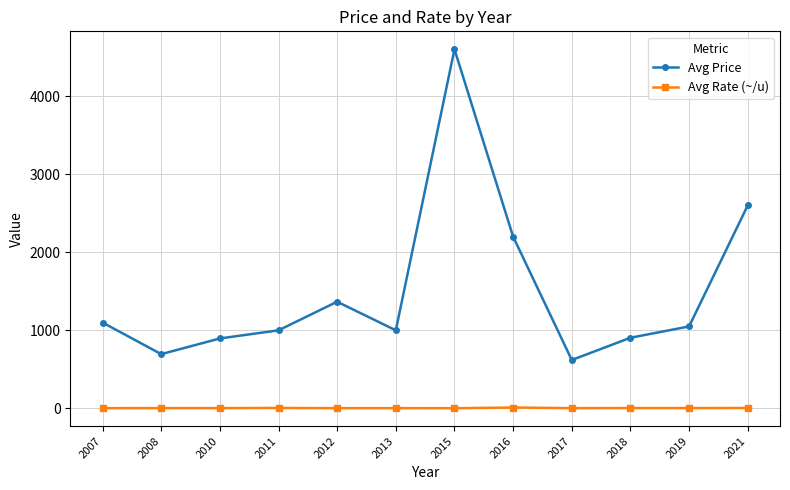

Rank the series at 2012 from highest to lowest value.

Avg Price, Avg Rate (~/u)